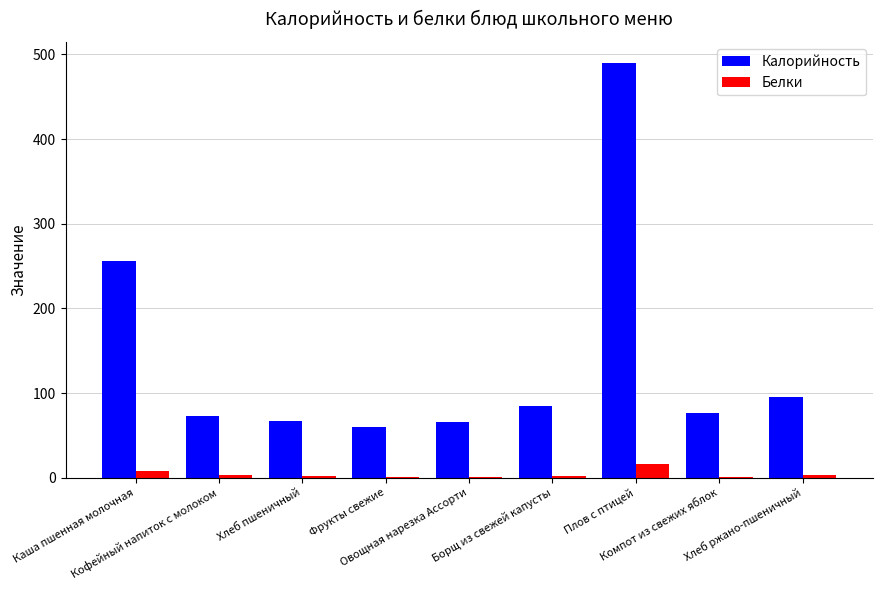

What is the sum of all Калорийность values?

1268.2